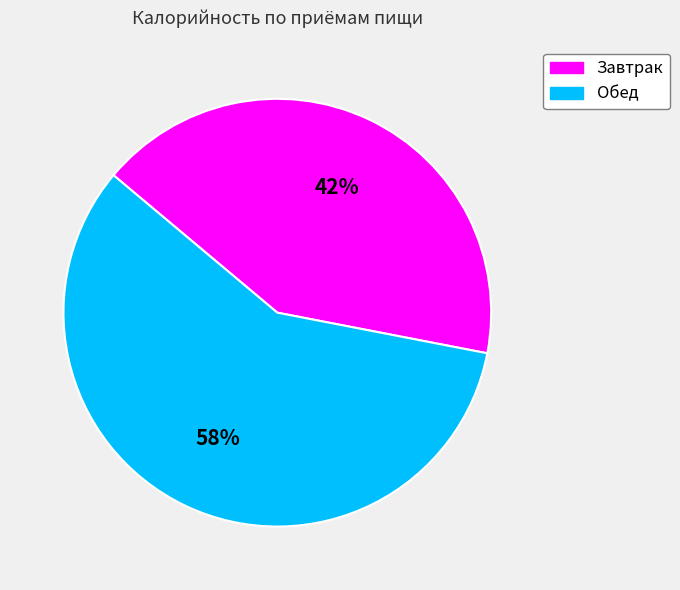

To the nearest percent, what percentage of the pie is Завтрак?

42%